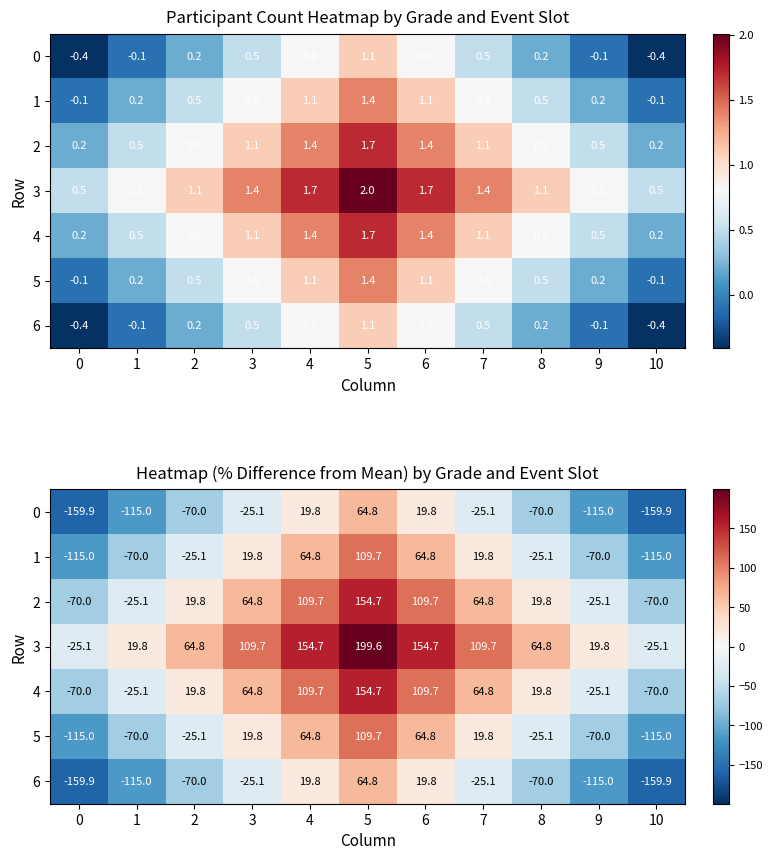

How many data points does each series have?

11